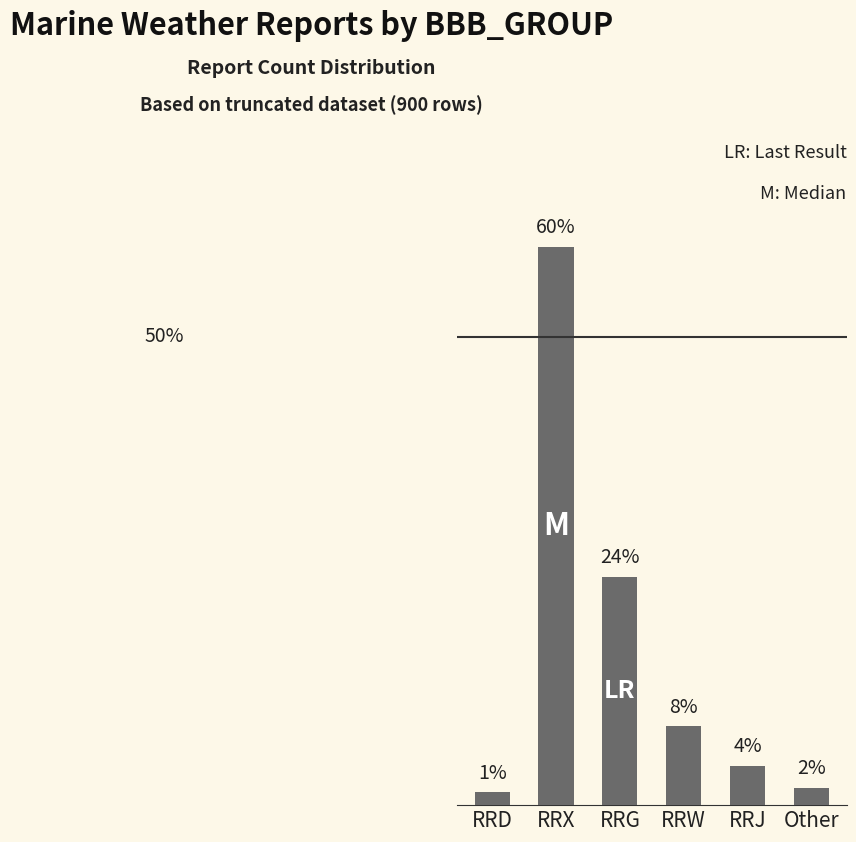

Are the bars horizontal?

No